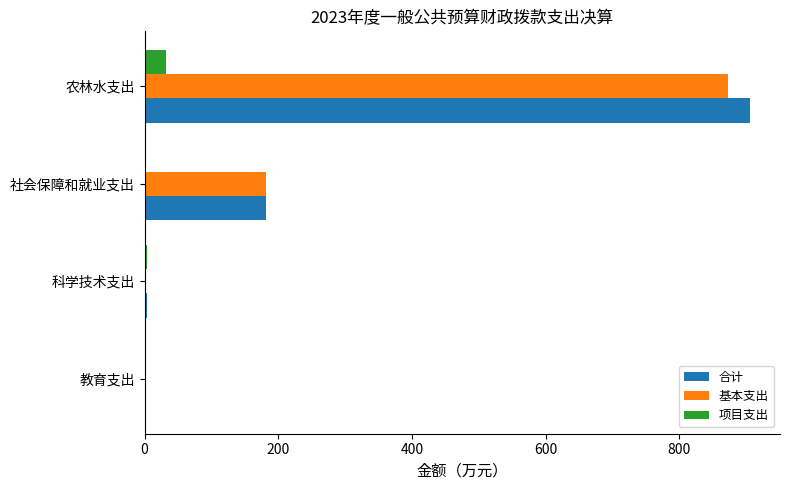

The value of 基本支出 at 农林水支出 is 1273.7. True or false?

False